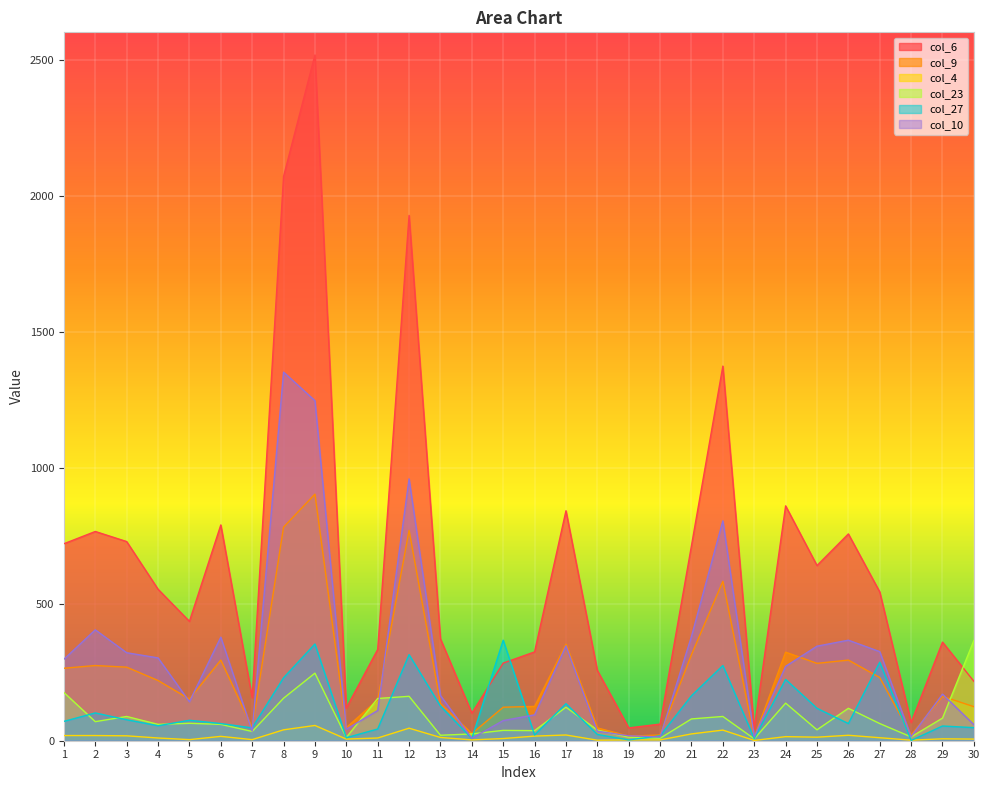

Reading left to right, what are all the values shown in this chart?

col_6: 723	768	731	556	438	792	158	2071	2517	120	335	1928	374	101	285	326	844	258	47	61	716	1375	43	862	643	759	546	67	362	218
col_9: 266	276	270	221	153	296	48	784	905	48	150	772	137	26	123	126	354	47	17	21	316	585	13	325	284	296	232	21	163	125
col_4: 19	19	18	10	4	16	4	40	56	6	10	46	12	3	8	17	21	2	3	3	25	39	1	15	13	20	11	2	7	6
col_23: 177	70	89	60	64	60	34	156	248	12	155	163	20	25	38	37	123	39	13	9	80	89	7	138	40	119	63	14	83	368
col_27: 71	102	77	55	75	63	47	231	355	11	43	316	127	8	369	21	136	23	3	18	165	276	8	225	119	63	288	1	54	48
col_10: 299	407	323	304	143	380	35	1353	1248	42	111	961	166	9	74	95	348	35	18	14	383	807	14	273	347	369	327	15	171	59